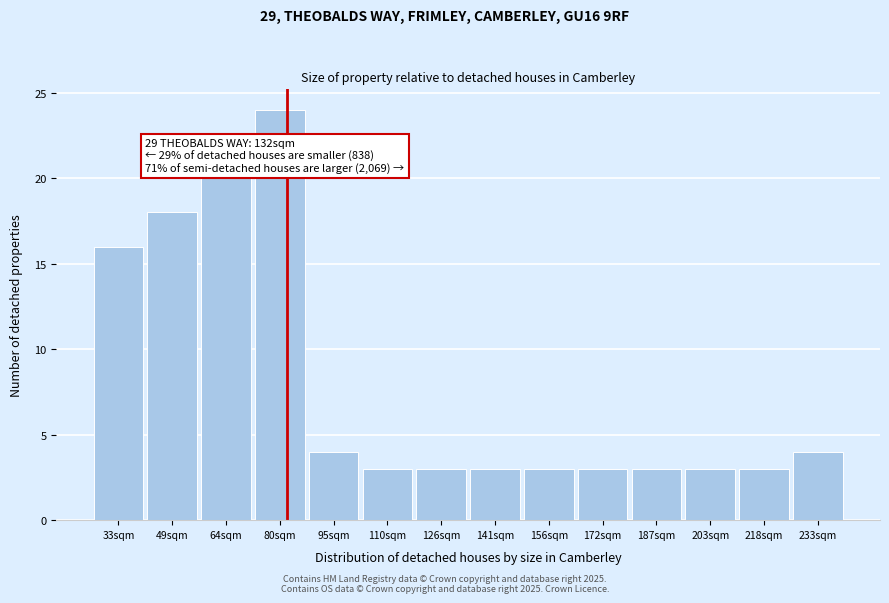

Reading right to left, list all the values displayed in this chart.

233sqm=4	218sqm=3	203sqm=3	187sqm=3	172sqm=3	156sqm=3	141sqm=3	126sqm=3	110sqm=3	95sqm=4	80sqm=24	64sqm=20	49sqm=18	33sqm=16